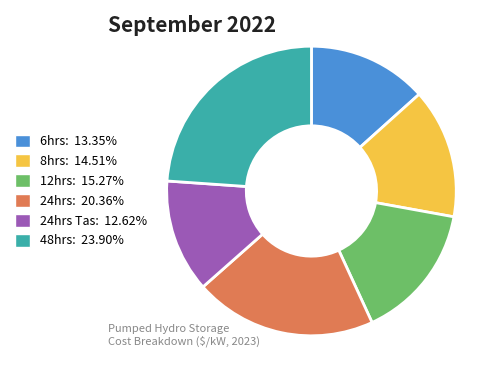

Does 8hrs: 14.51% account for over 50% of the chart?

No